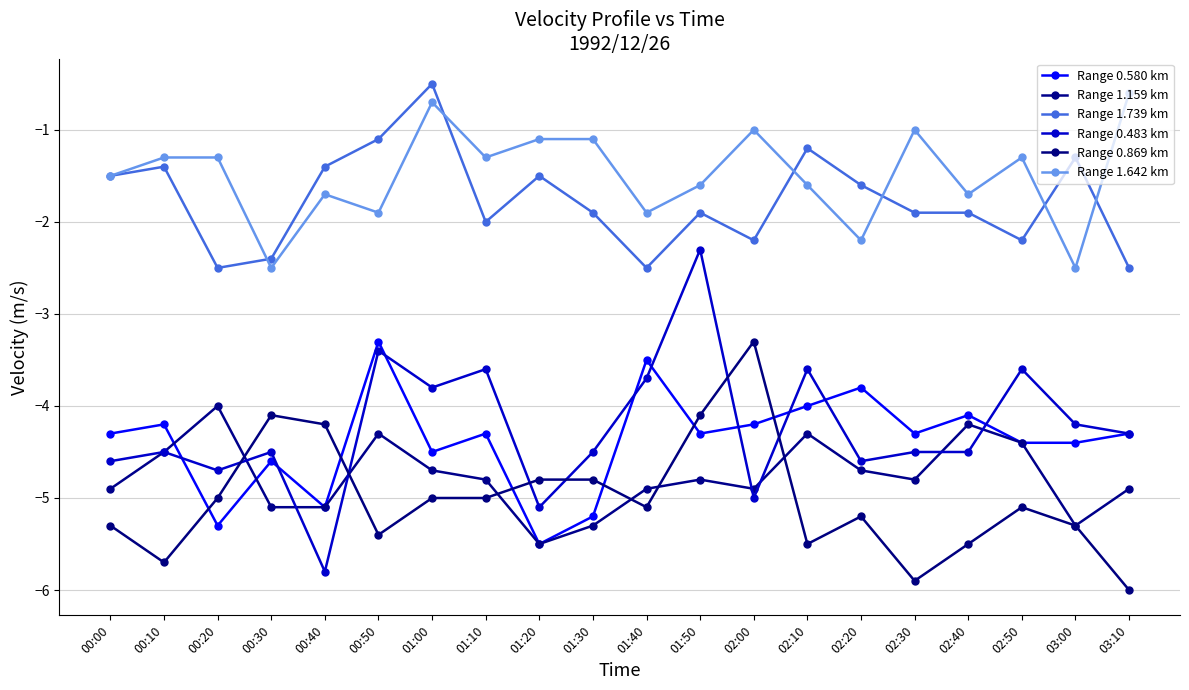

Where is the first local minimum for Range 0.483 km?

00:20